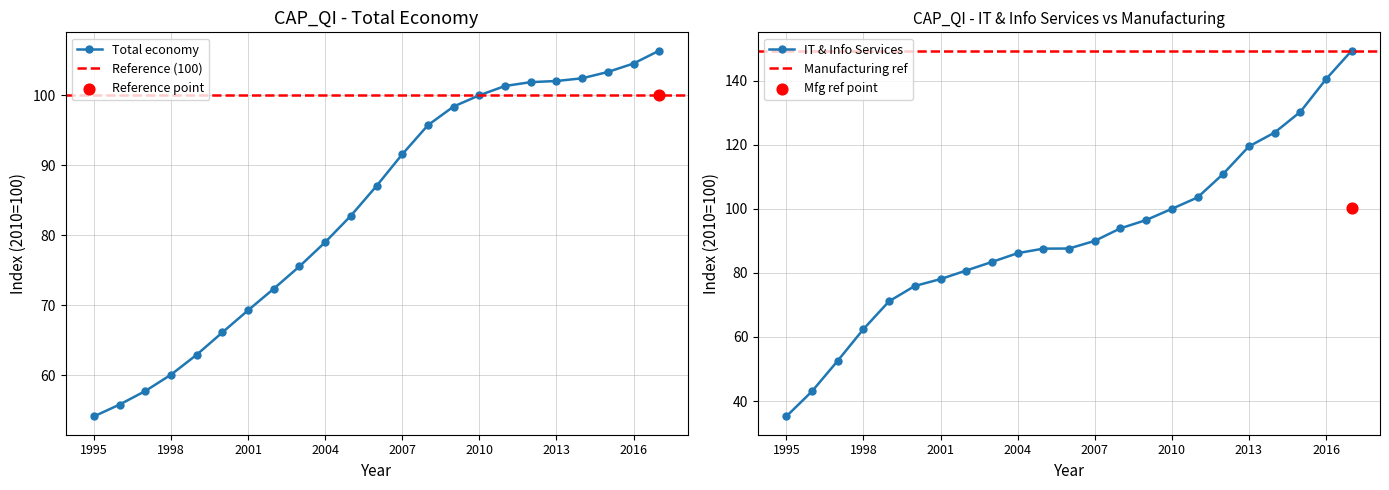

Which series contains the lowest Y value?

IT and information services